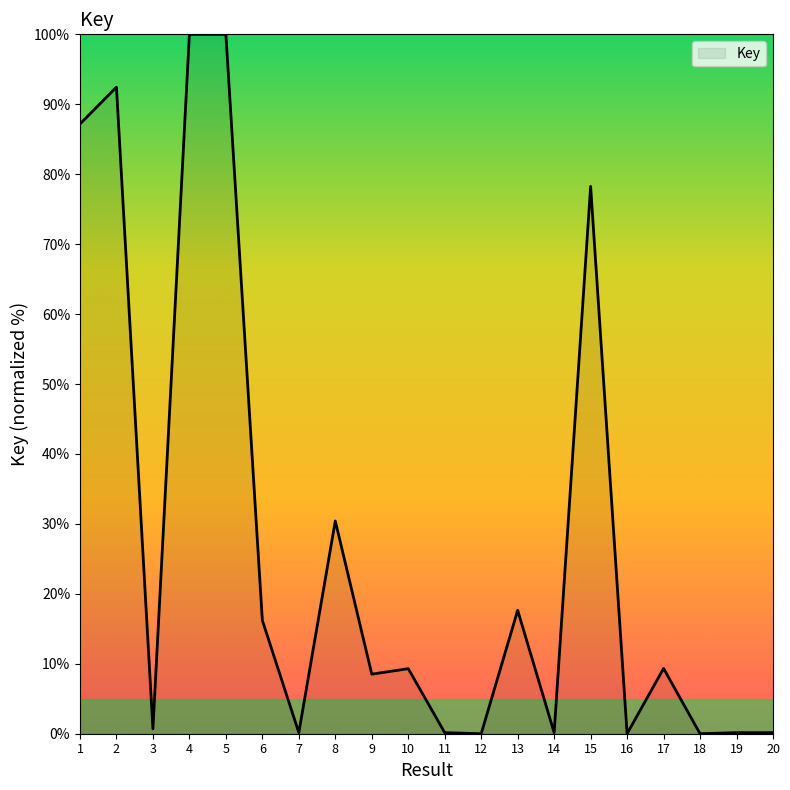

What is the greatest value displayed?

100.0